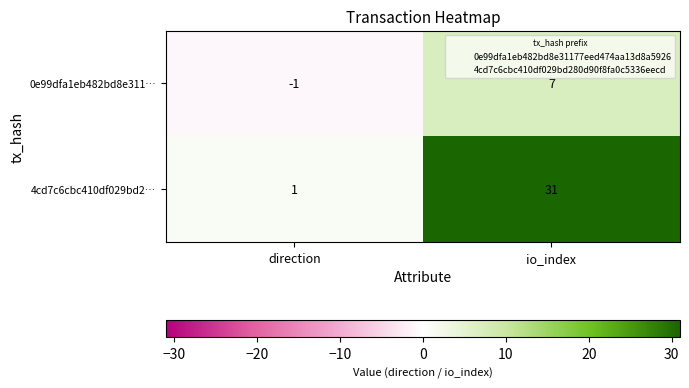

Between direction and io_index, which series saw the biggest shift?

4cd7c6cbc410df029bd2…